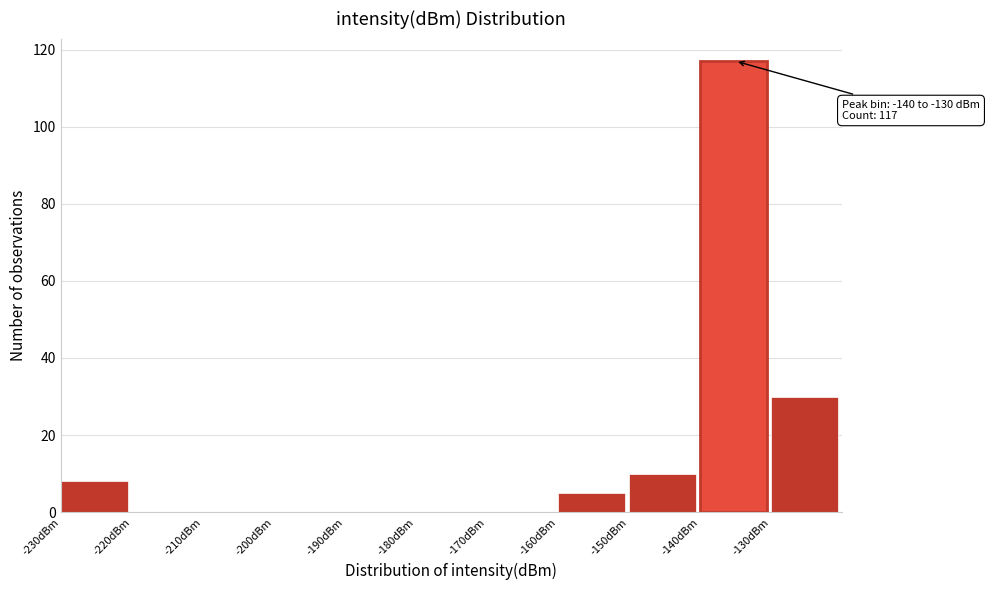

Which range on the x-axis has the tallest bar?

-140 to -130